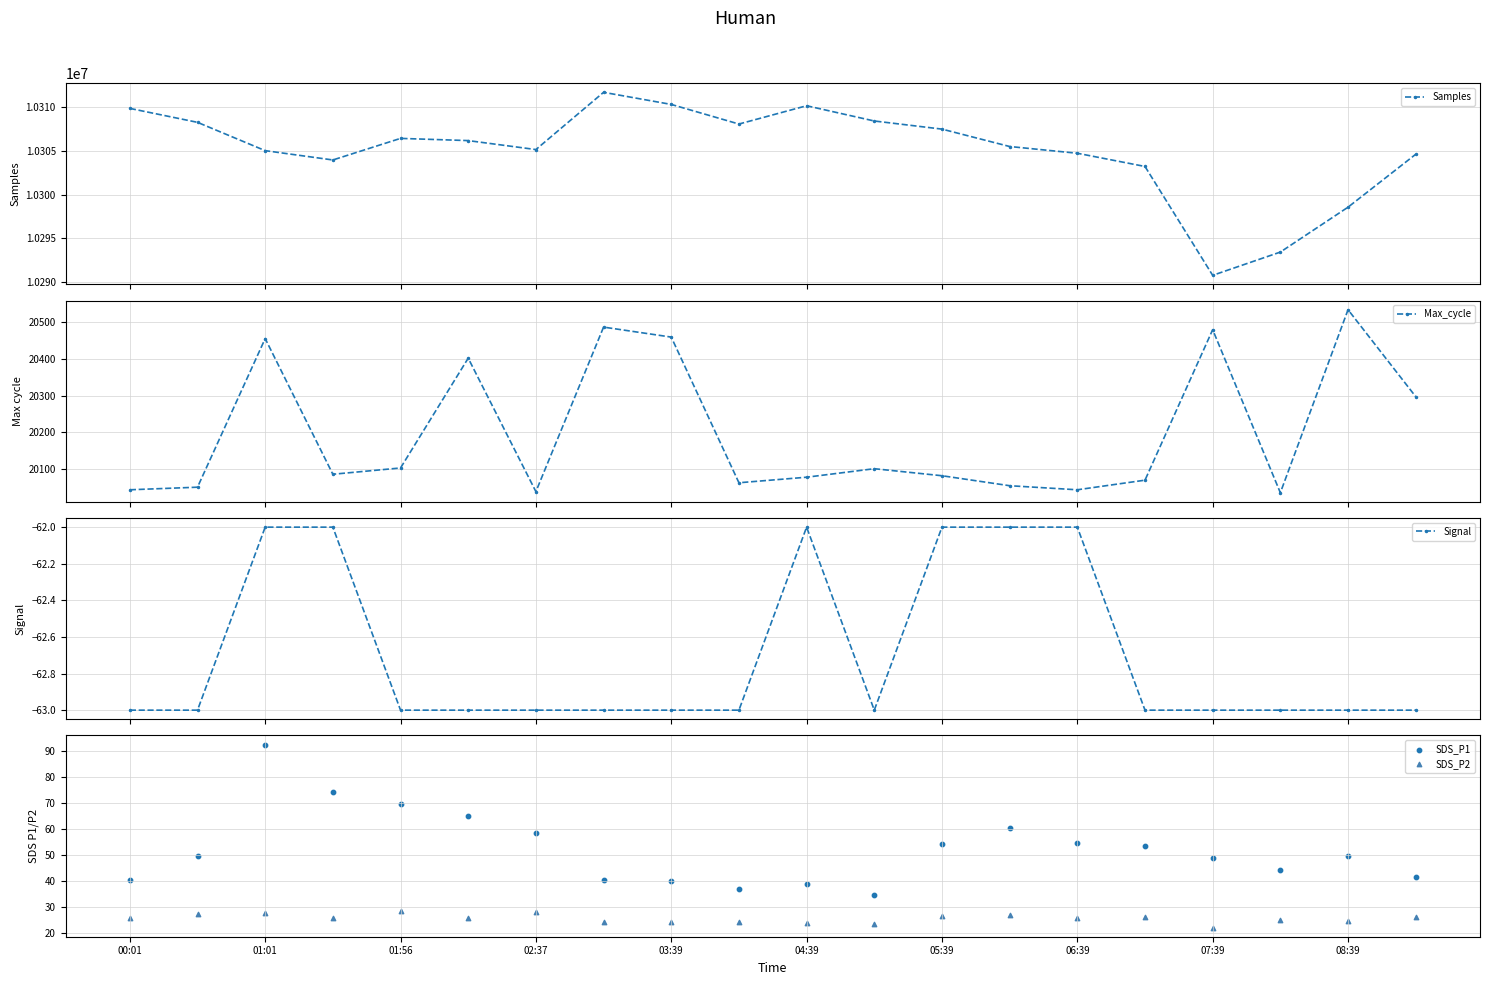

Which series has the largest Y range (max minus min)?

Samples